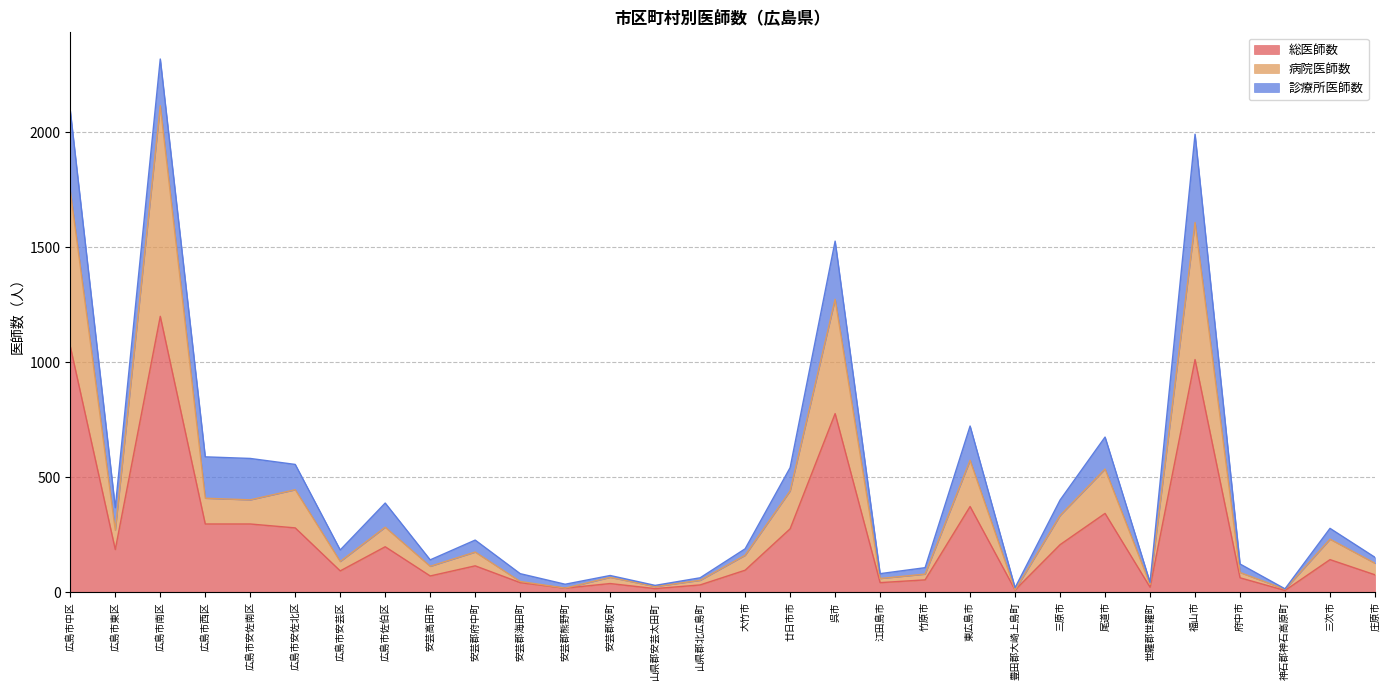

The value of 総医師数 at 広島市中区 is 1069. True or false?

True